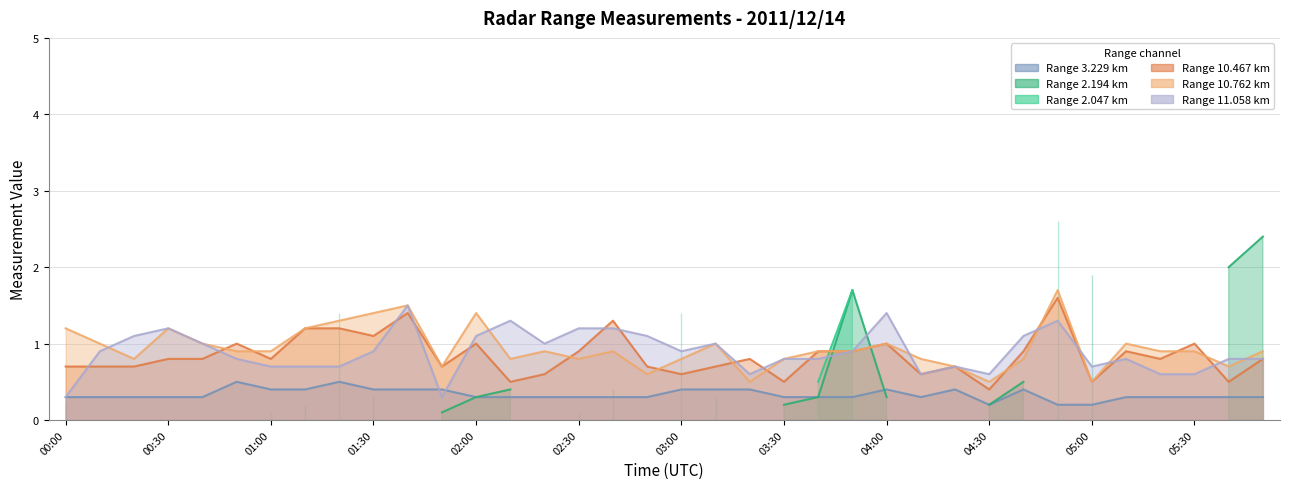

Where is 11.058 nearest to the value 0?

00:00